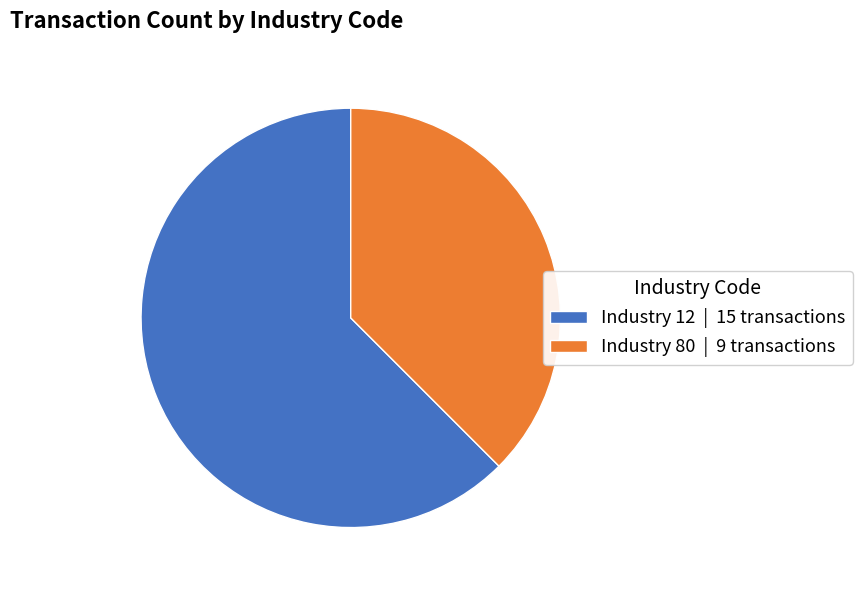

Rank the categories by value from lowest to highest.

Industry 80 | 9 transactions, Industry 12 | 15 transactions